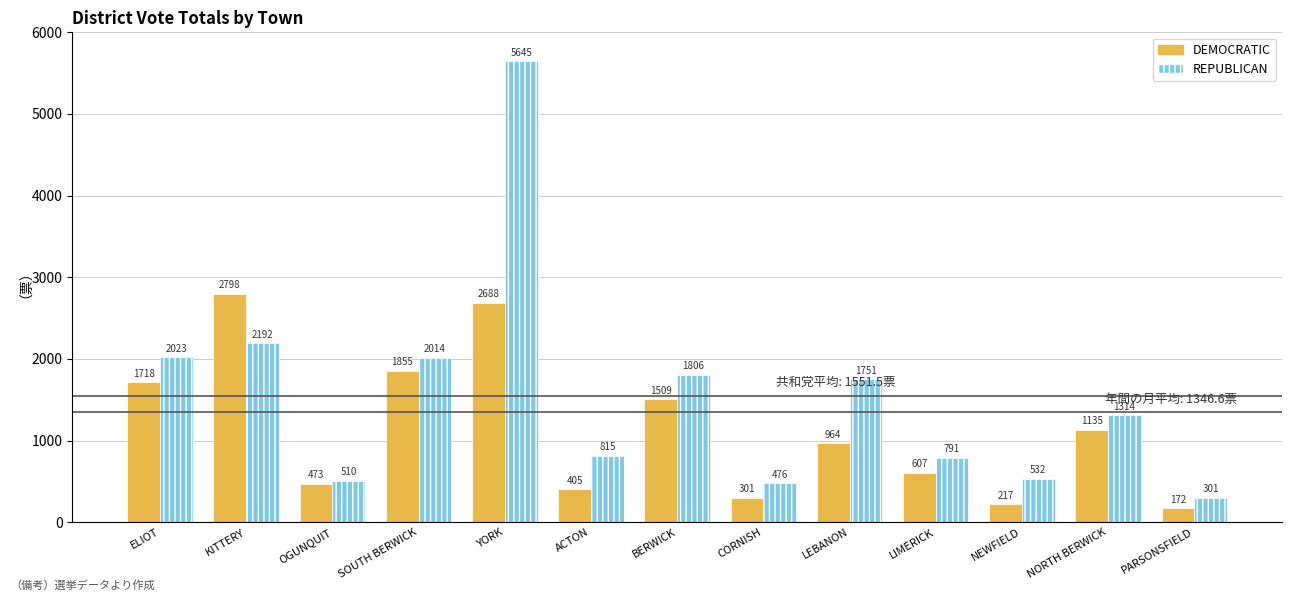

At PARSONSFIELD, list the series in order from largest to smallest.

REPUBLICAN, DEMOCRATIC